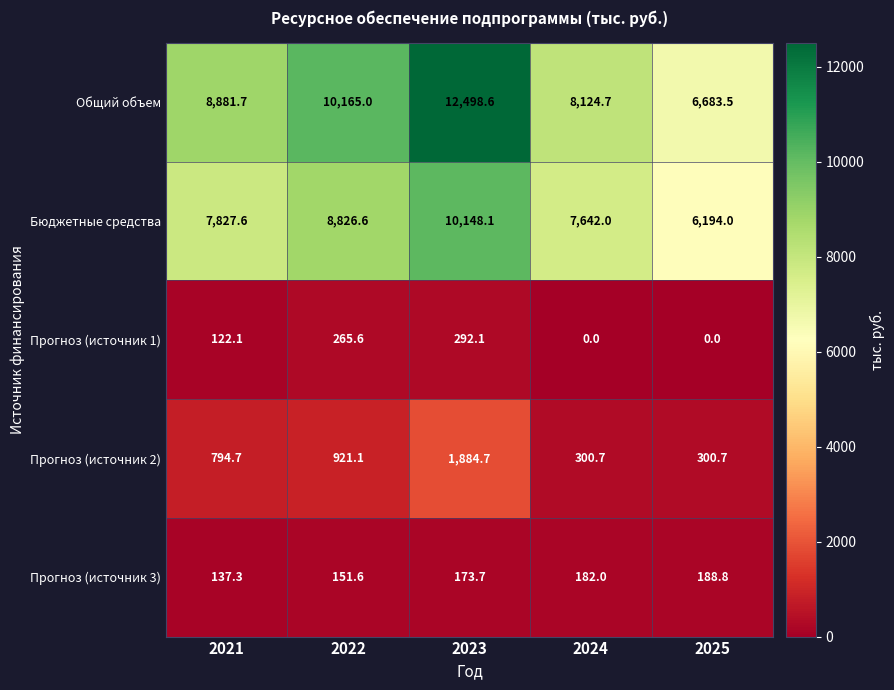

Which series has the largest range (max minus min)?

Общий объем